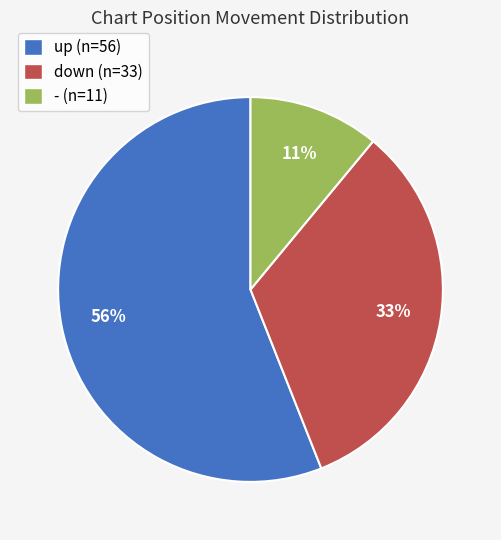

To the nearest percent, what is the combined percentage of up and down?

89%